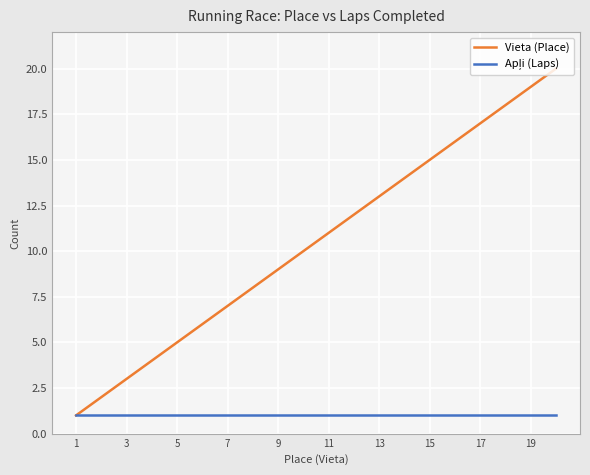

Which series has the largest total across all categories?

Vieta (Place)